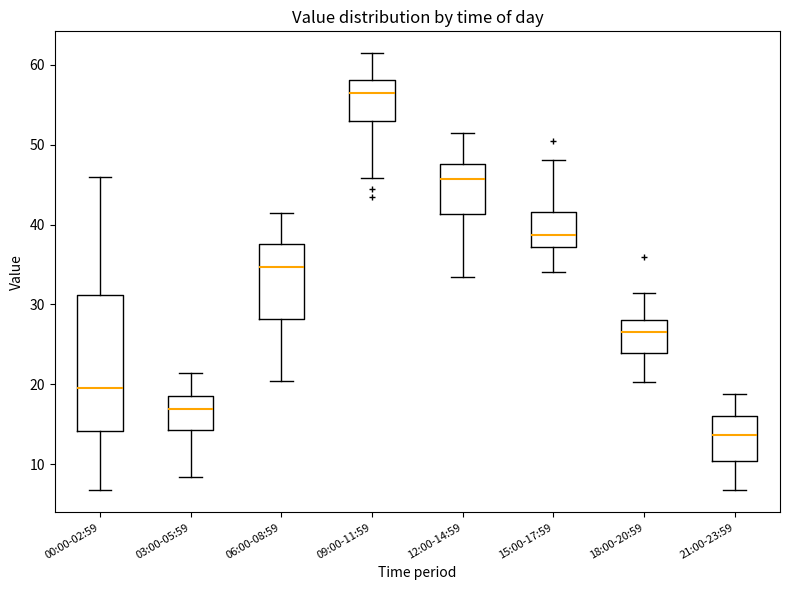

Reading left to right, read every box against the y-axis: the position of its median line, the range the box covers, and the ends of its whiskers. The values are not printed on the chart, so give them approximately, as read against the axis.

00:00-02:59: median 20, box 14 to 31, whiskers 7 to 46
03:00-05:59: median 17, box 14 to 19, whiskers 8 to 21
06:00-08:59: median 35, box 28 to 38, whiskers 20 to 41
09:00-11:59: median 56, box 53 to 58, whiskers 46 to 61
12:00-14:59: median 46, box 41 to 48, whiskers 33 to 51
15:00-17:59: median 39, box 37 to 42, whiskers 34 to 48
18:00-20:59: median 27, box 24 to 28, whiskers 20 to 31
21:00-23:59: median 14, box 10 to 16, whiskers 7 to 19